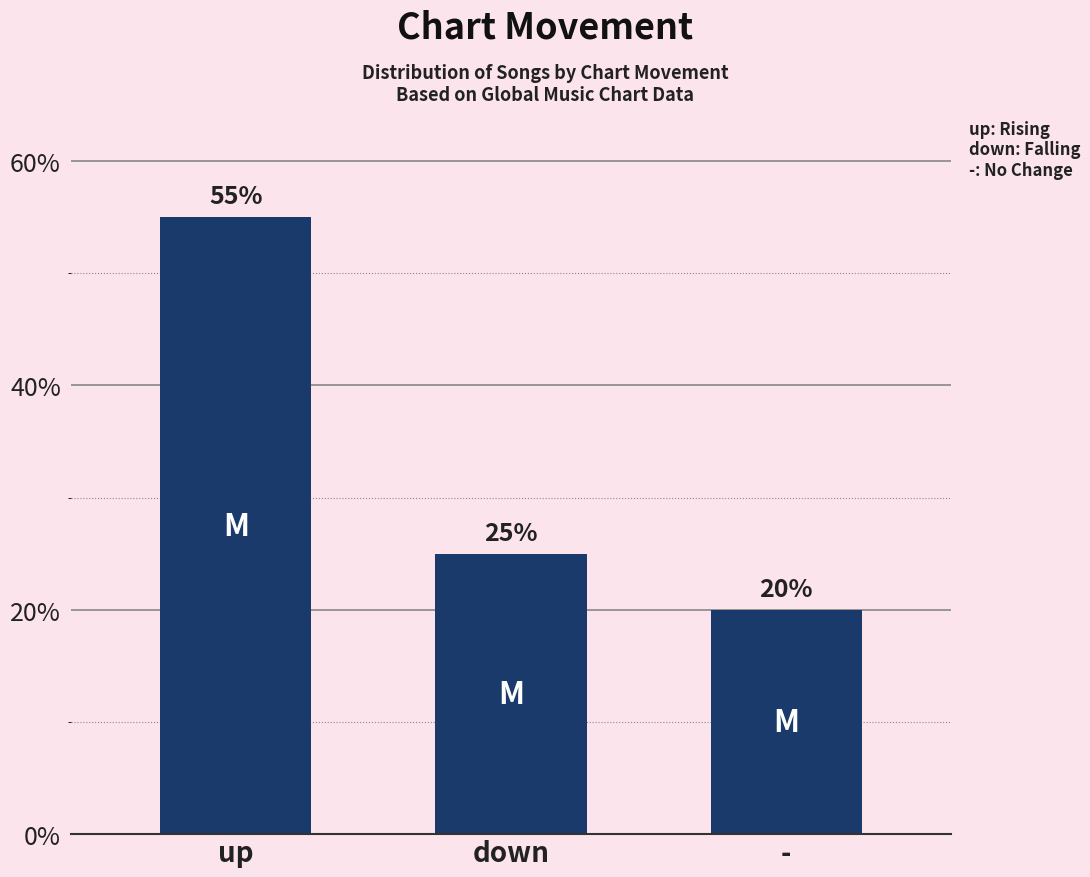

Where is the data nearest to the value 37?

down